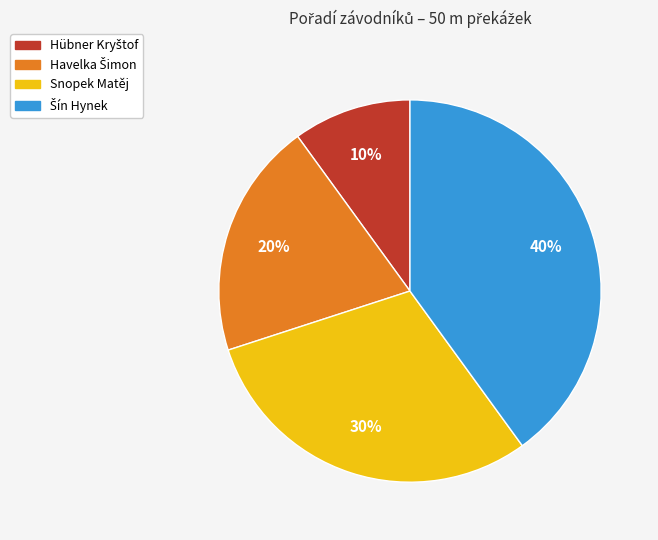

To the nearest percent, what is the difference between the largest and smallest slice percentages?

30%